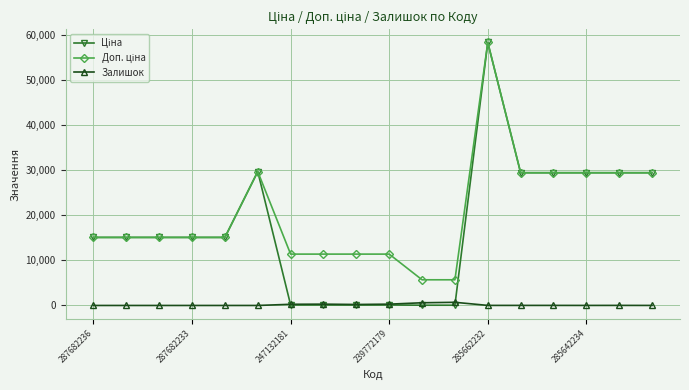

True or false: Ціна and Доп. ціна cross at least once.

False